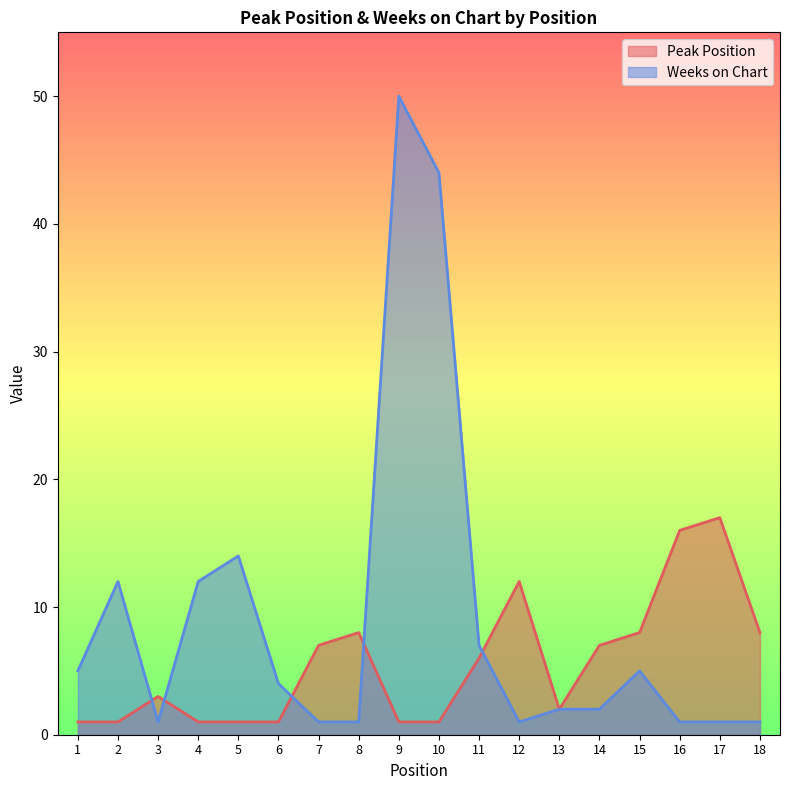

How many data points in Peak Position are less than 6?

9